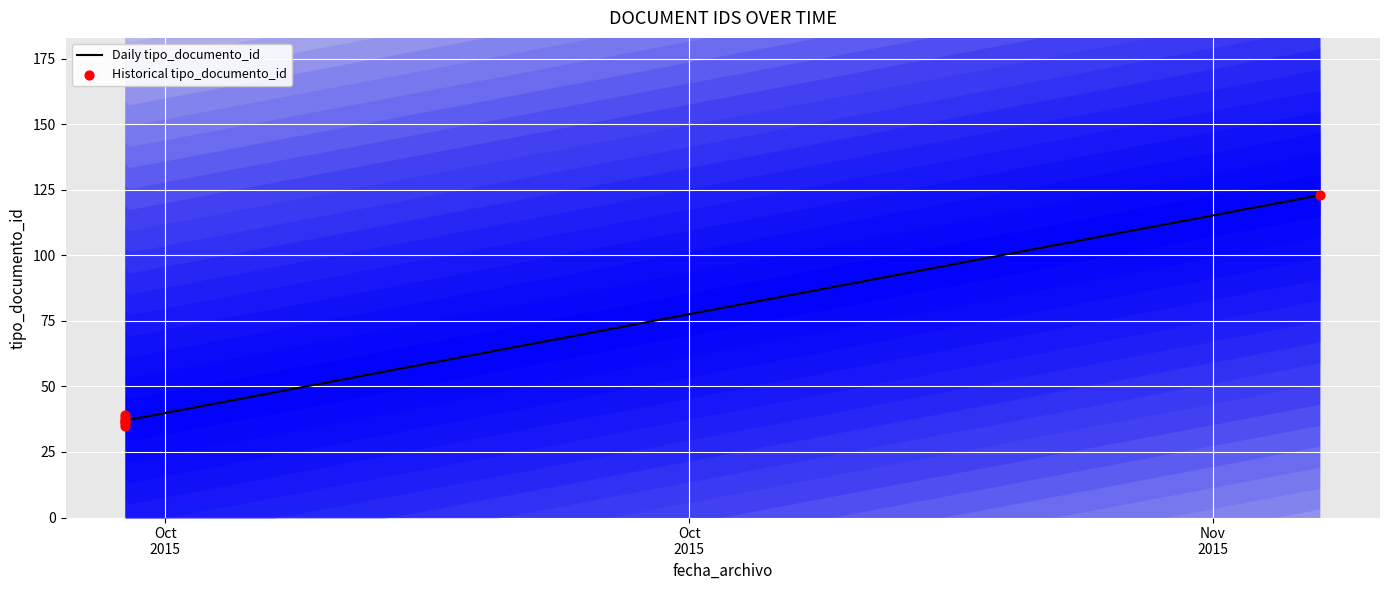

What is the change in value from 2015-10-19 11:10:17 to 2015-10-19 11:10:41?

+2